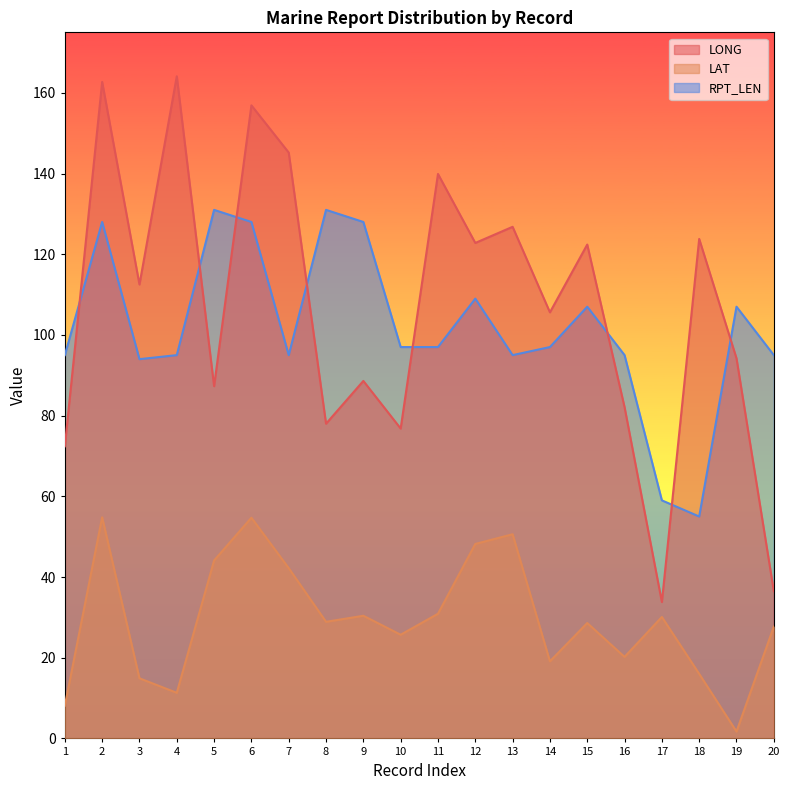

What is the approximate value of LONG at 3?

112.5